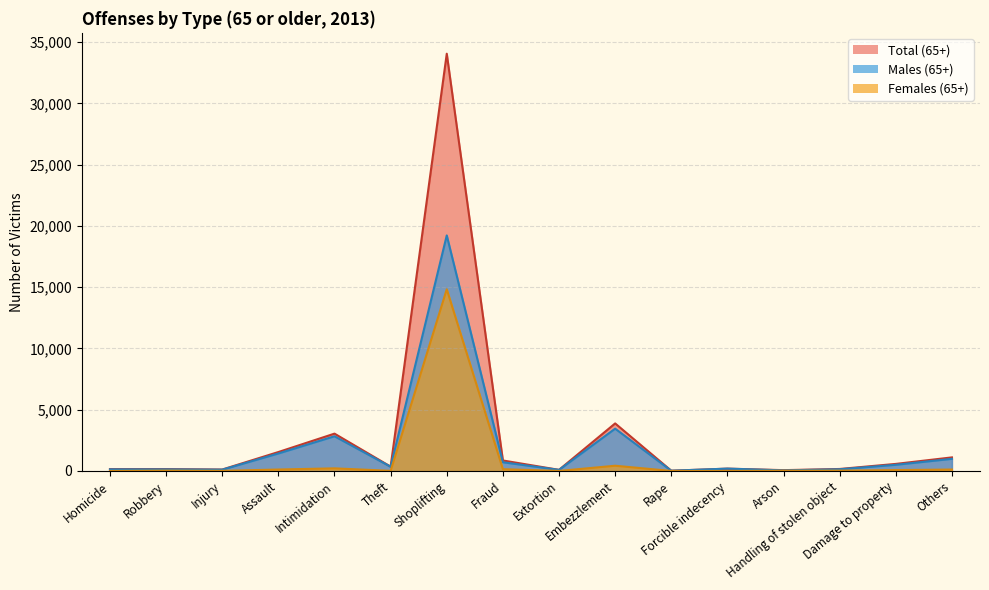

What is the sum of all Total (65+) values?

46399